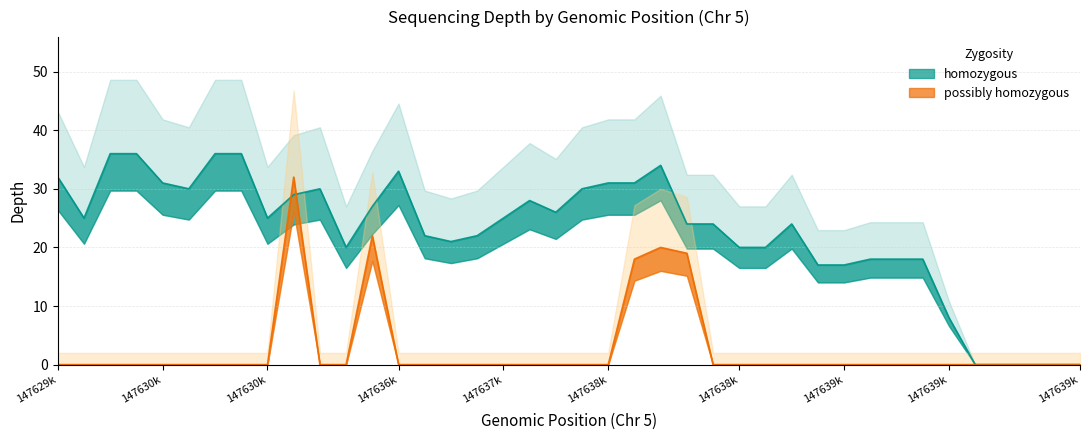

What is the sum of the homozygous values at 34 and 36?

8